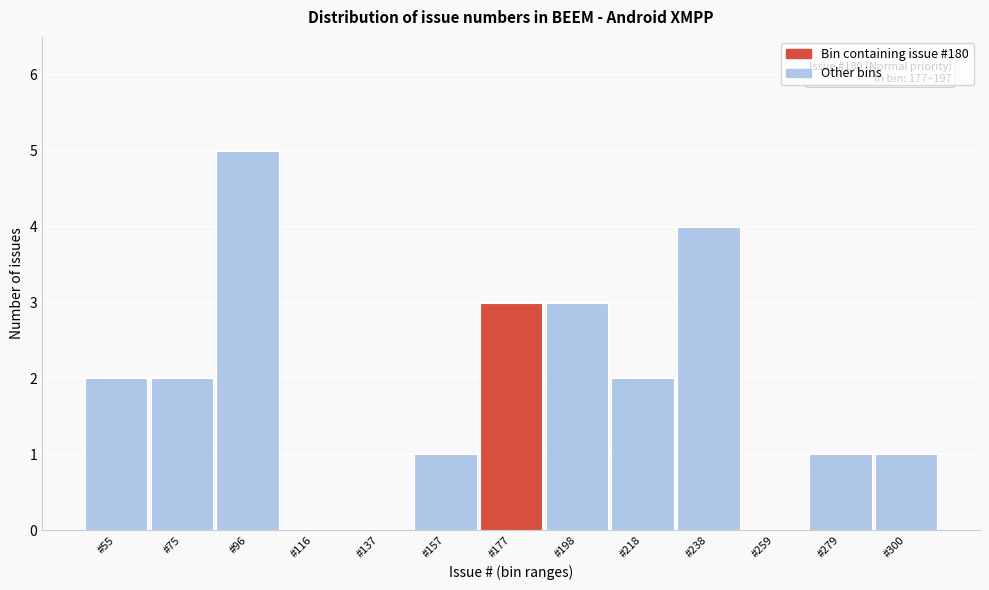

Reading left to right, extract all data points from this chart.

#55=2	#75=2	#96=5	#116=0	#137=0	#157=1	#177=3	#198=3	#218=2	#238=4	#259=0	#279=1	#300=1